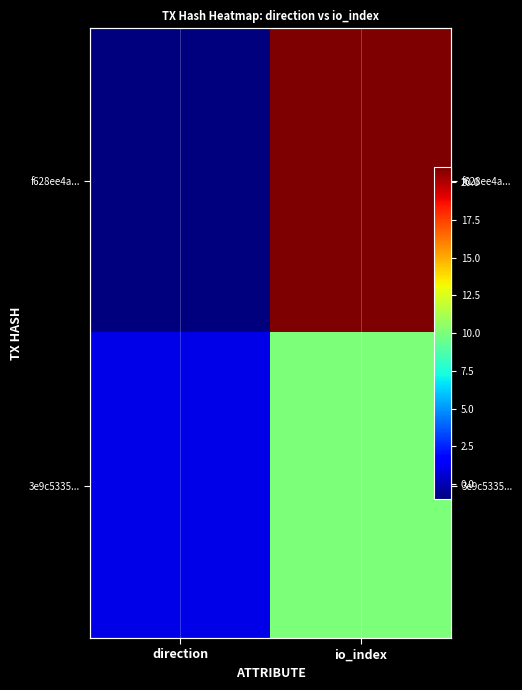

Between io_index and direction, which is larger?

io_index